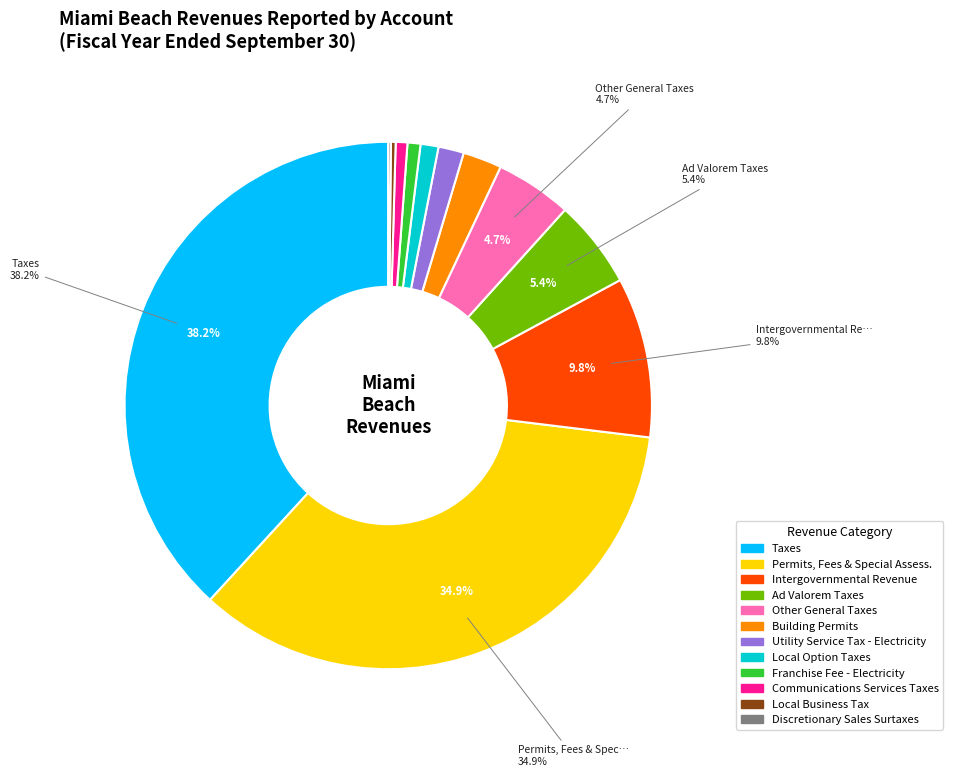

Is there any slice that represents more than half of the pie?

No